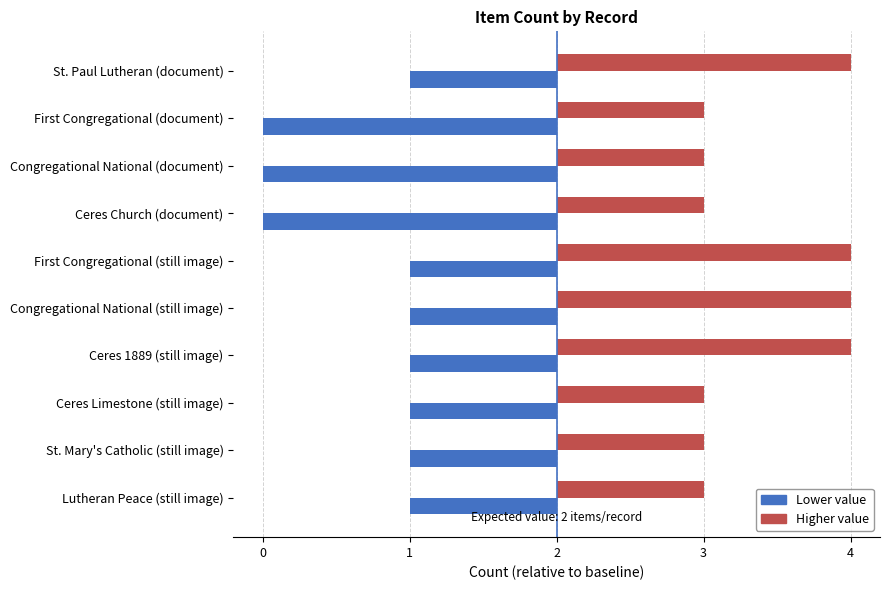

Which series has the widest spread of values?

Lower value